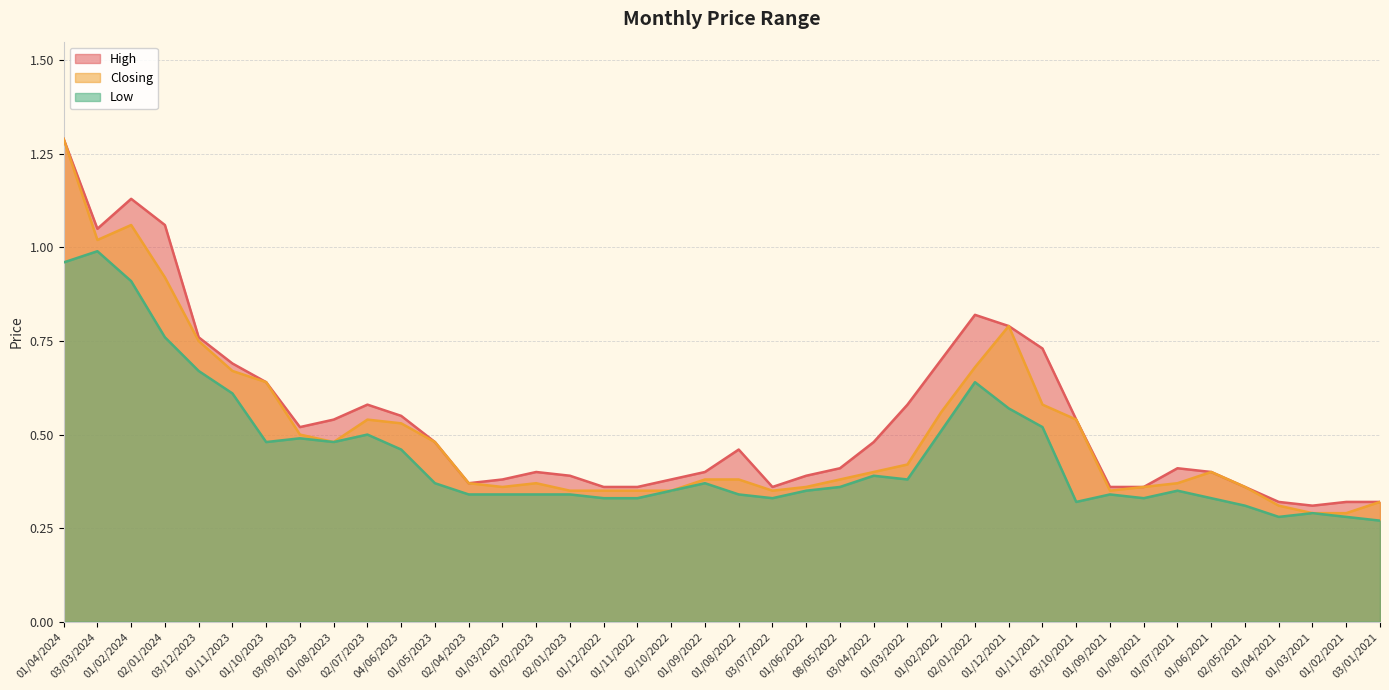

In Closing, how many points are lower than both neighbors (excluding endpoints)?

5